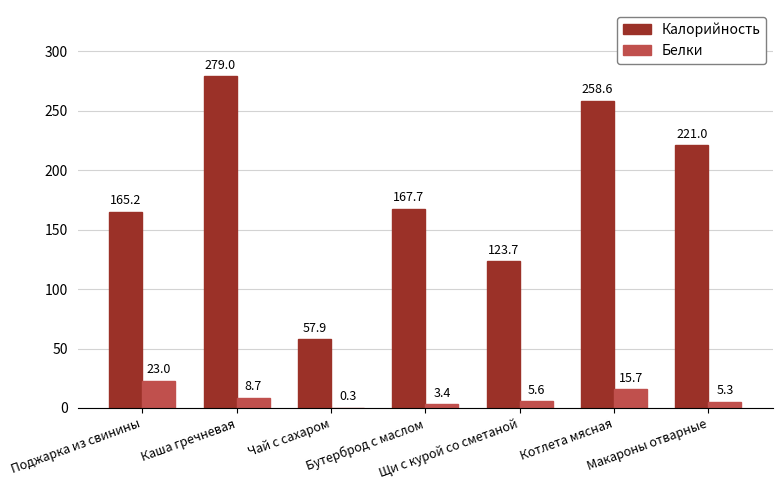

What is the total value across all series at Поджарка из свинины?

188.2